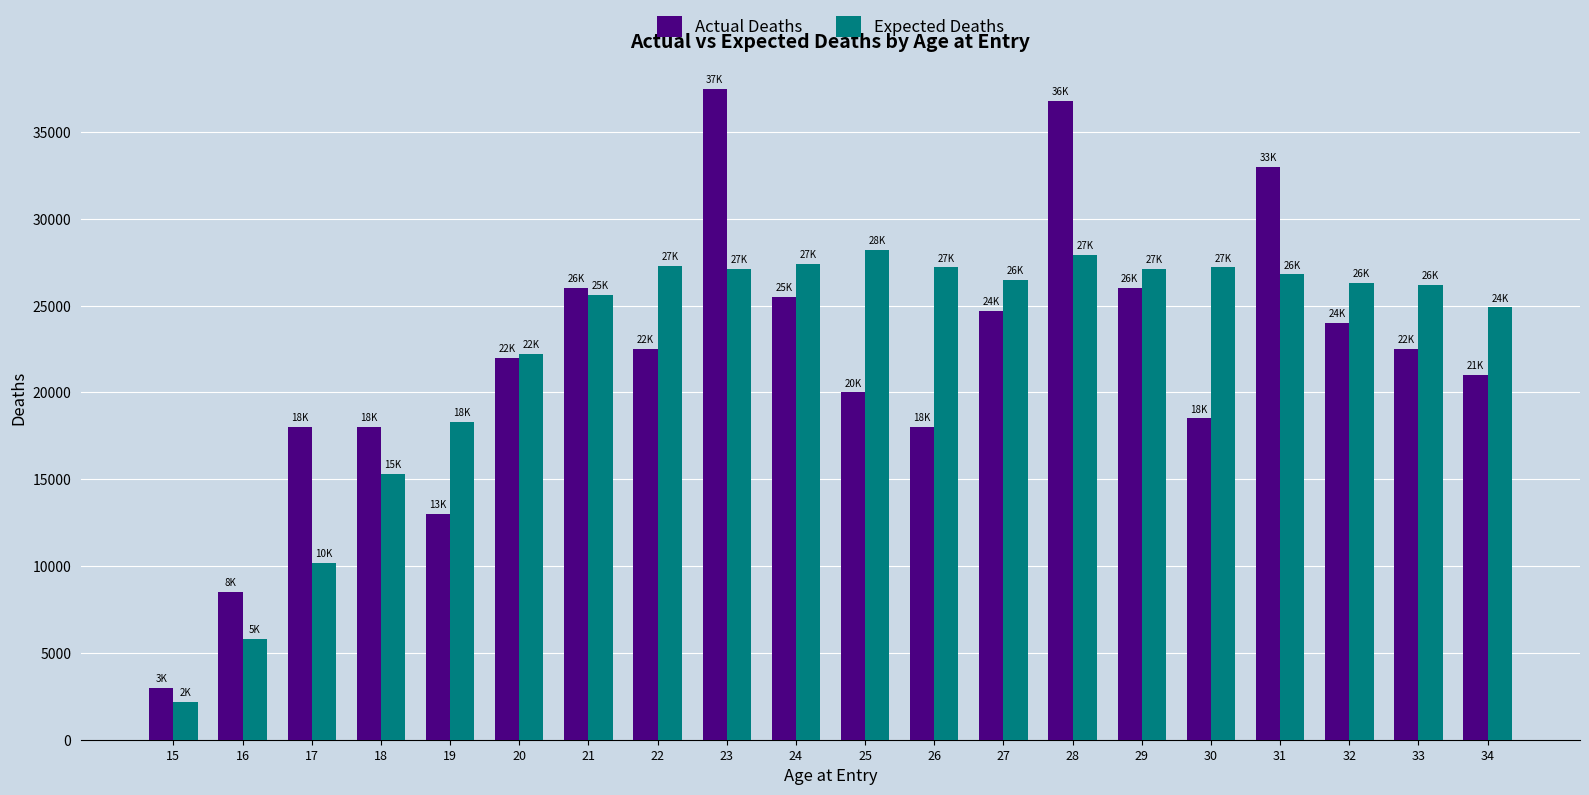

Read the Expected Deaths value at 34, to the nearest 100.

24900